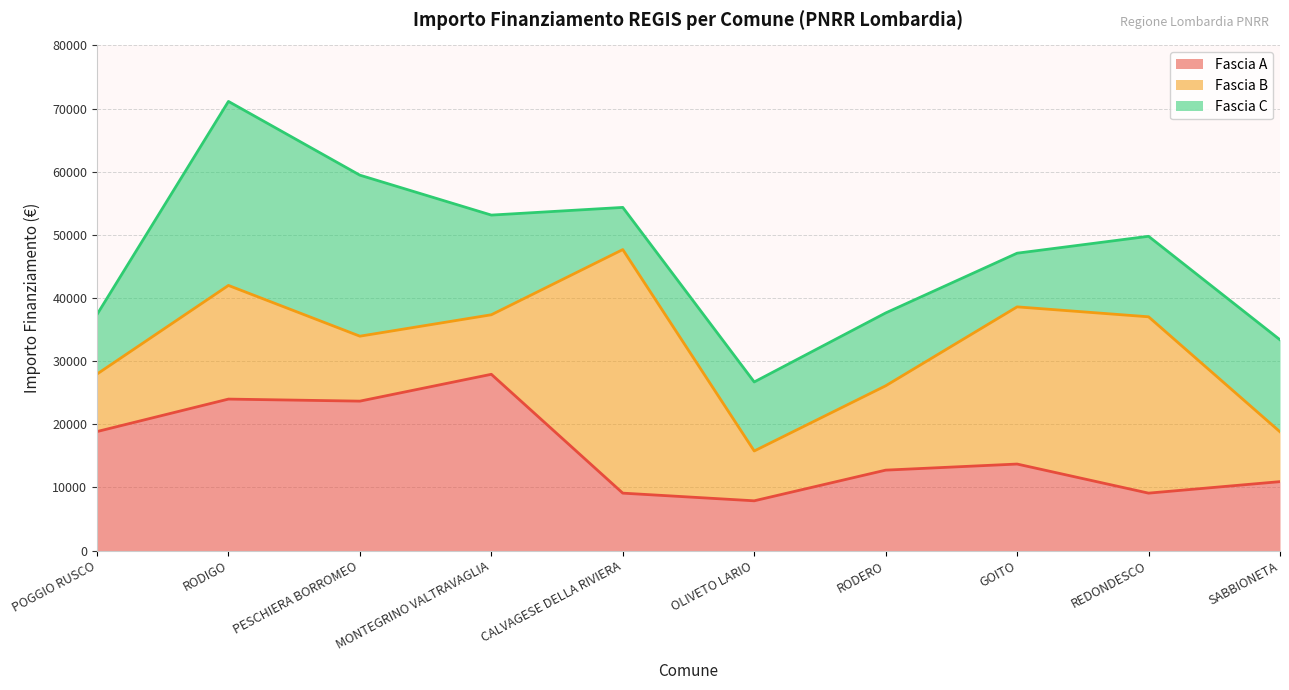

Which has a higher value, SABBIONETA or PESCHIERA BORROMEO?

PESCHIERA BORROMEO